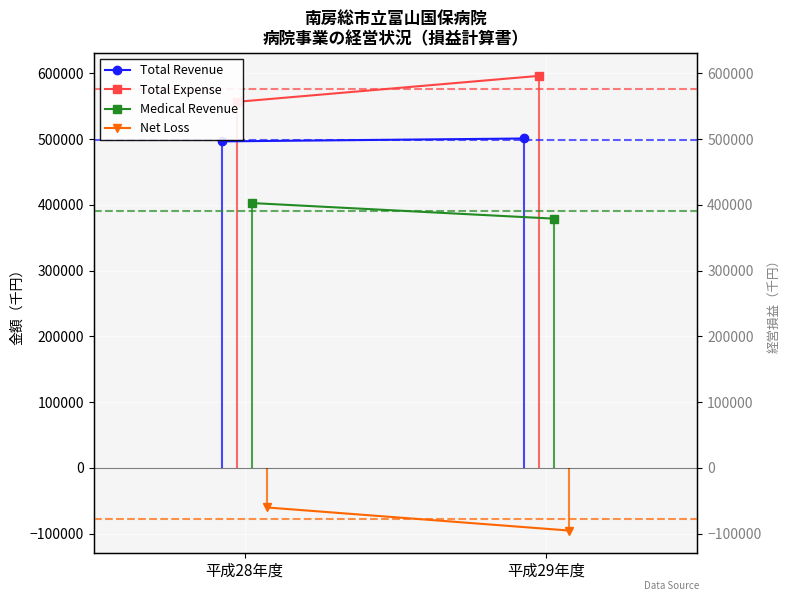

Reading left to right, what are all the values shown in this chart?

Total Revenue: 496472	500881
Total Expense: 556642	596105
Medical Revenue: 402709	379008
Net Loss: -60170	-95224